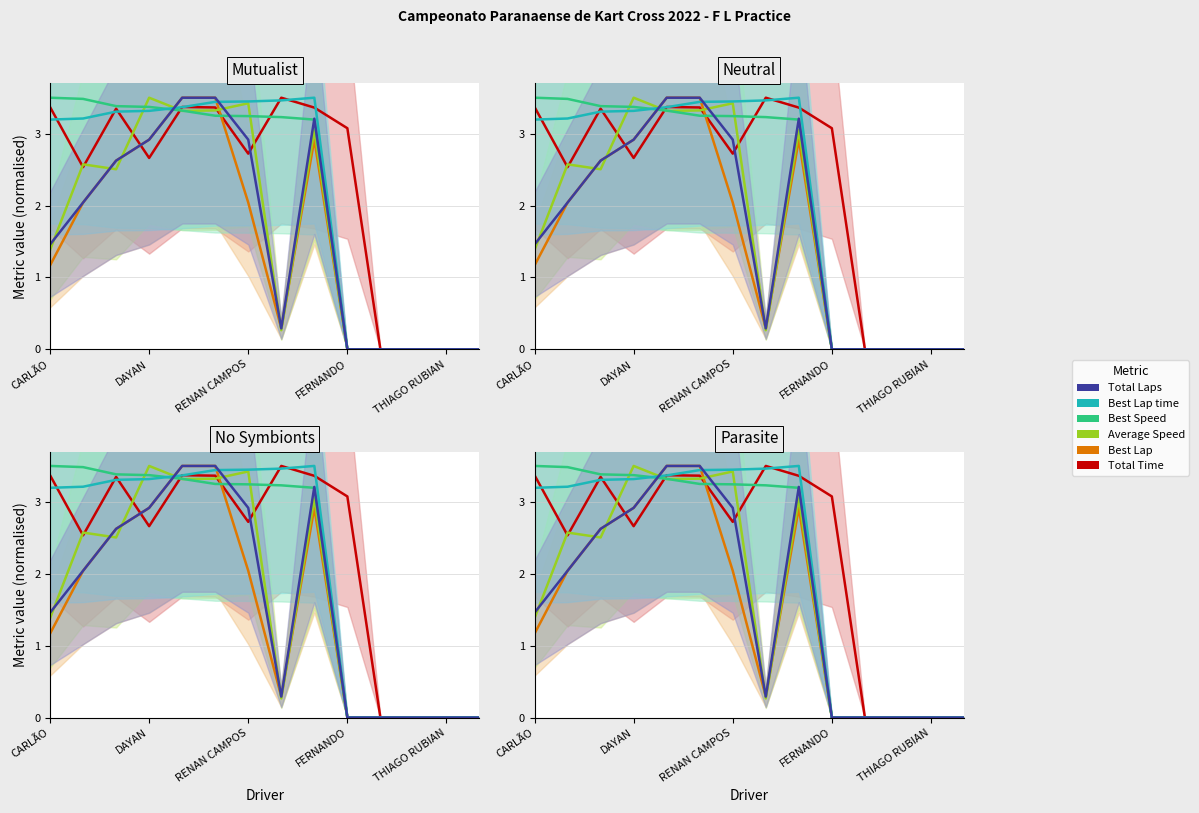

True or false: Best Lap time and Total Time intersect in this chart.

True